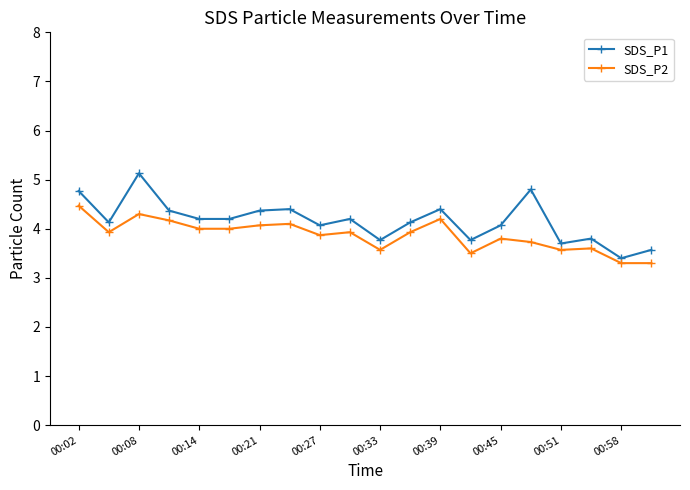

What is the value of the SDS_P2 point at the 14th from the left?

3.5